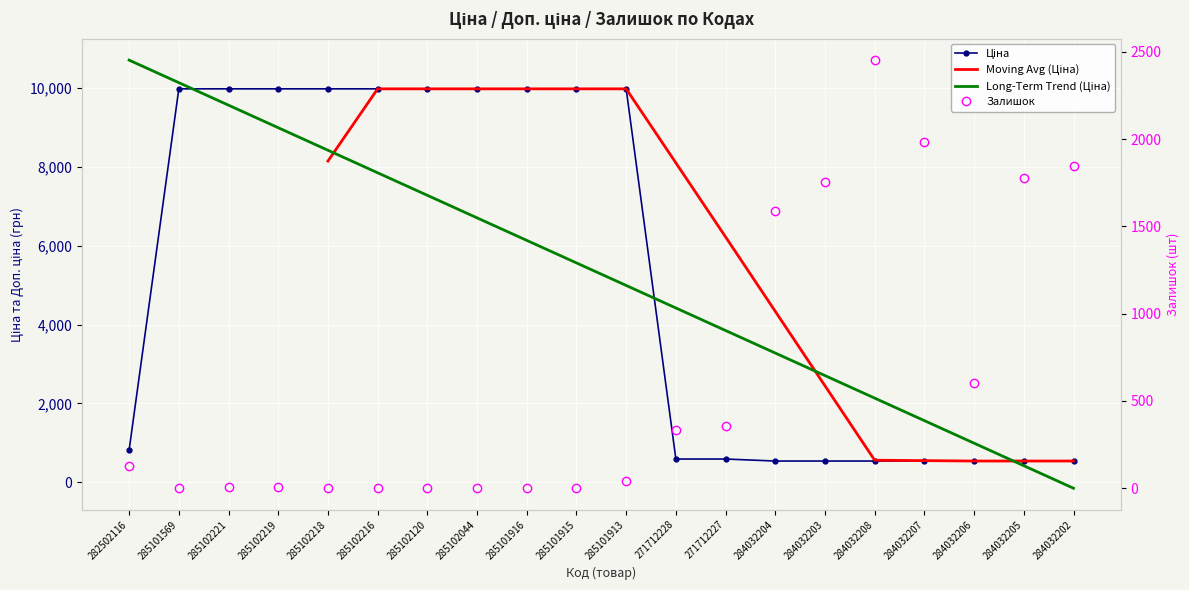

Is the value of Ціна at 285102120 greater than the value of Залишок at 285101569?

Yes